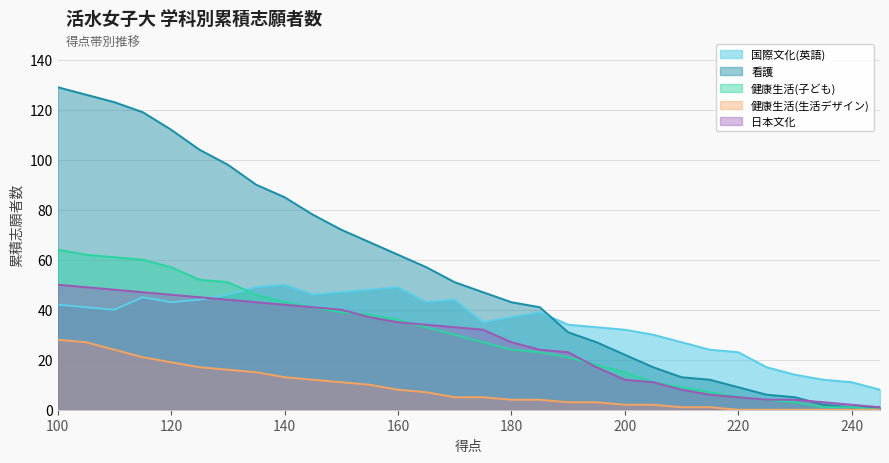

Is it true that 日本文化 equals 65 at 110?

False